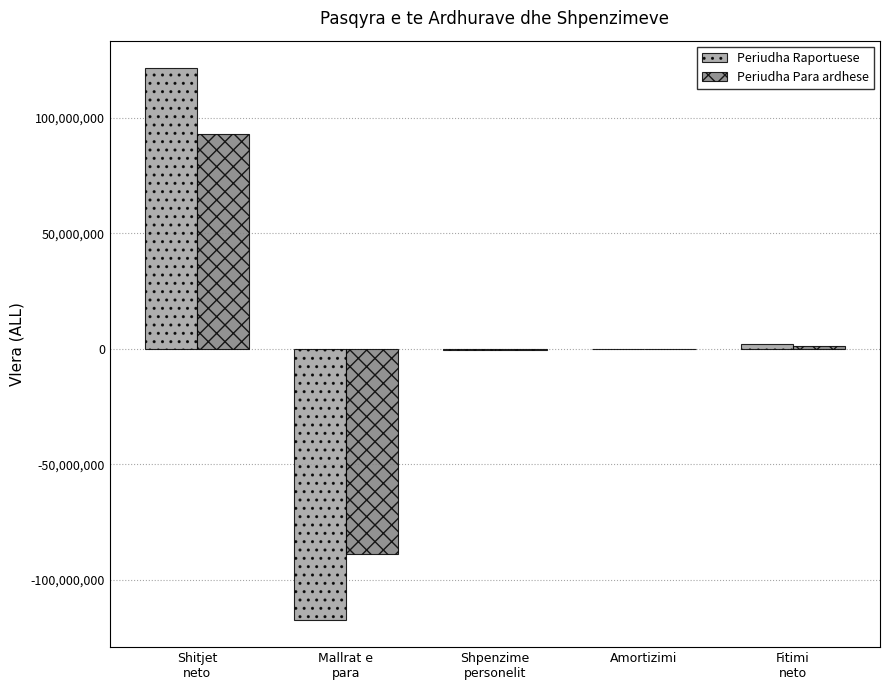

What is the maximum value for Periudha Para ardhese?

93075537